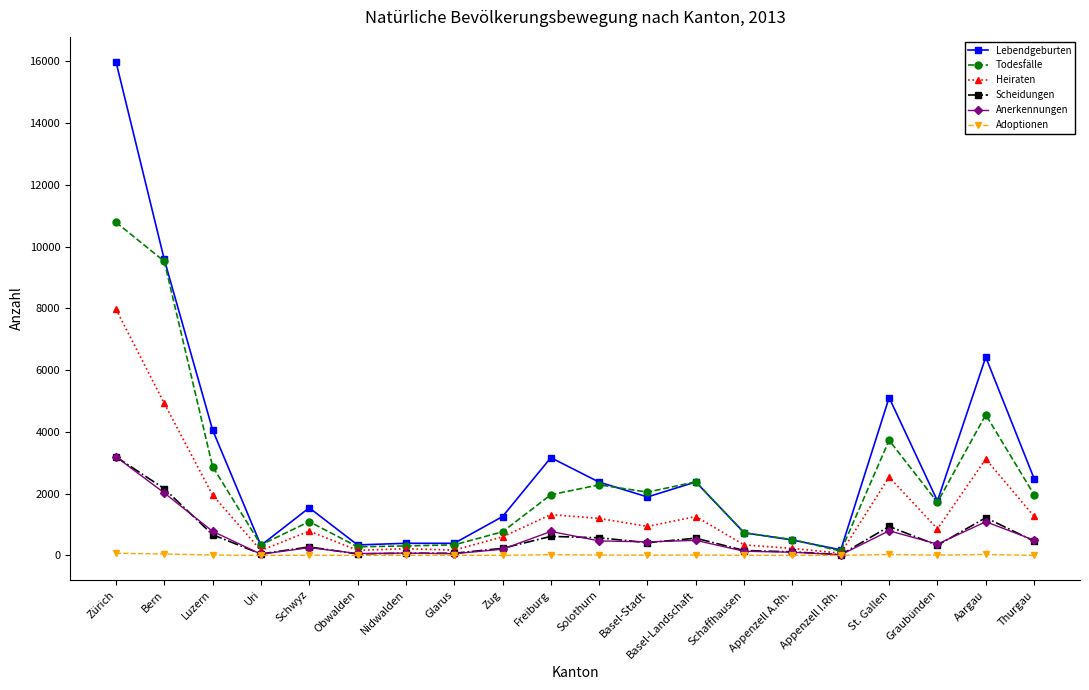

Where does the Todesfälle series first go above 1965?

Zürich